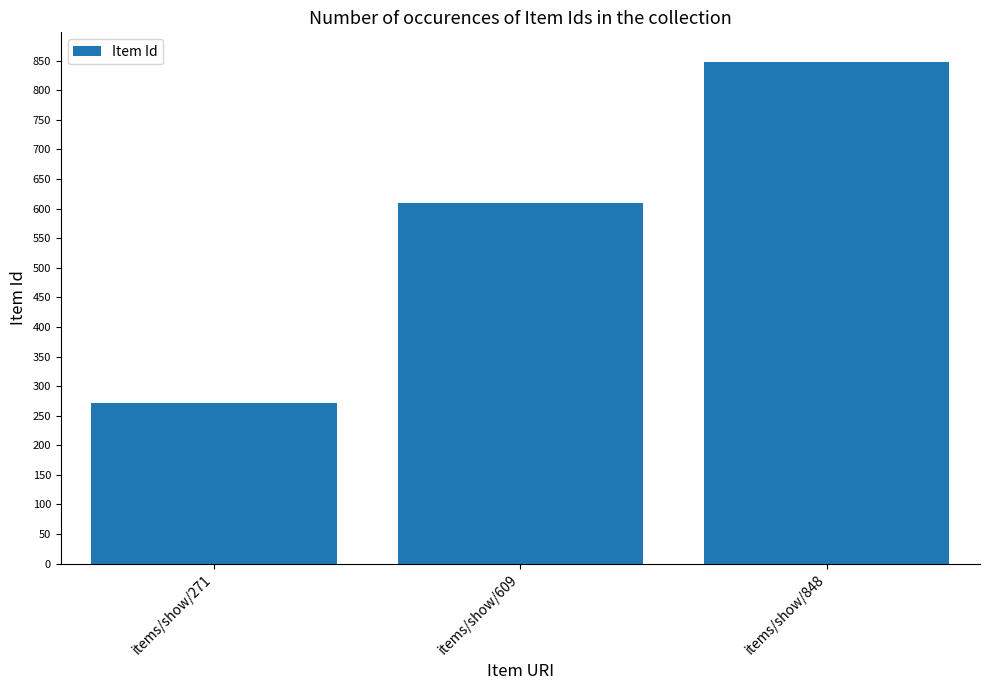

What is the ratio of the value at items/show/609 to the value at items/show/848?

0.7